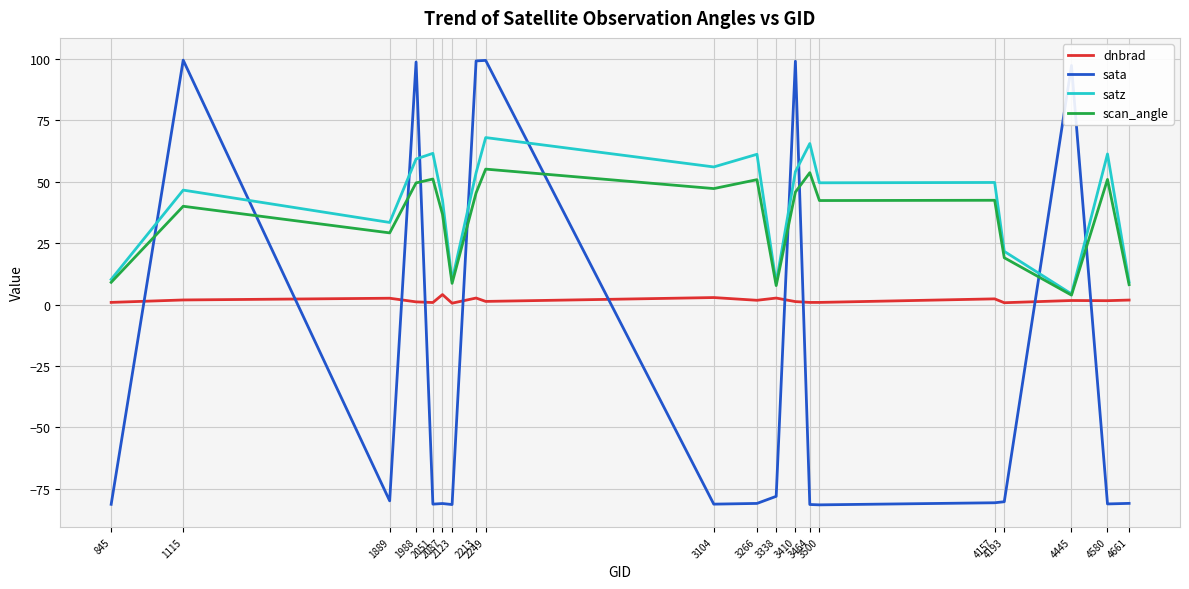

What is the minimum value for satz?

4.3